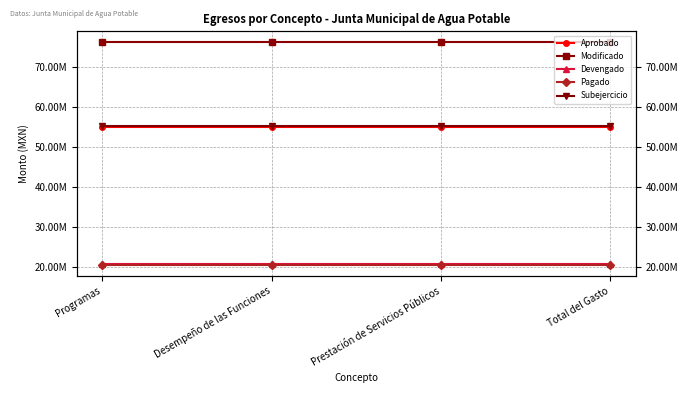

What is the sum of all Modificado values?

304134541.6